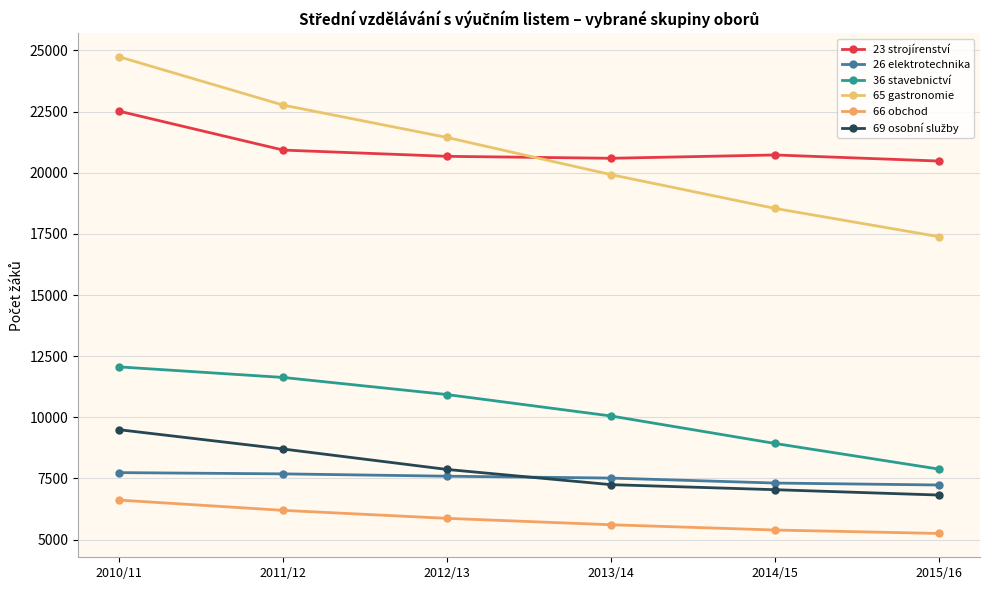

Is this an area chart (filled region under the line)?

No